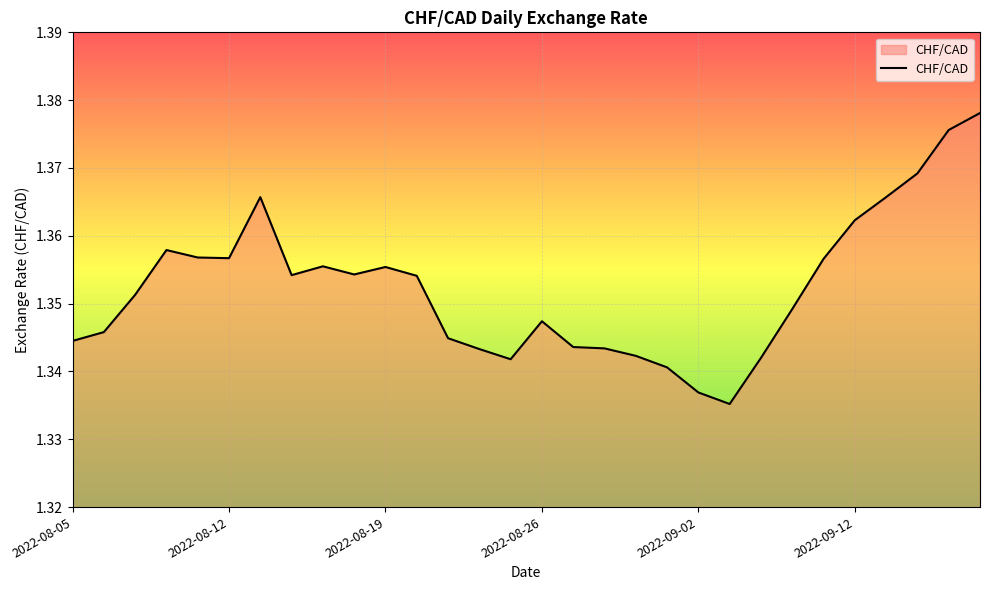

Is this an area chart (filled region under the line)?

Yes